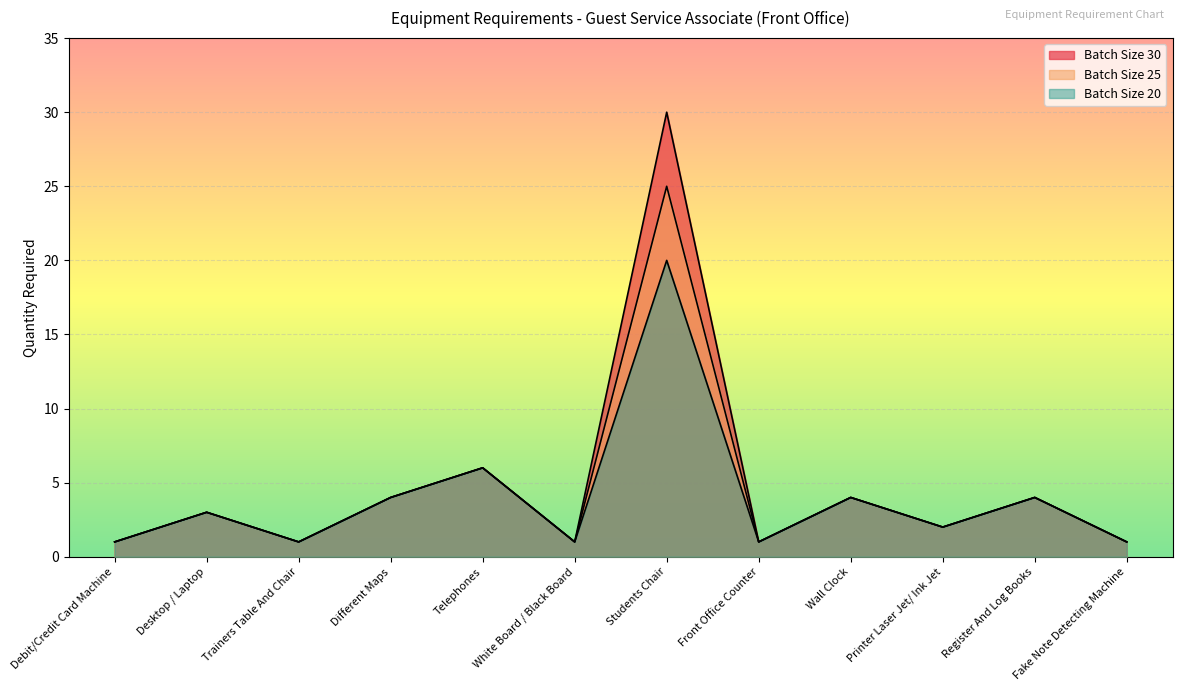

What is the lowest value of the Batch Size 30 series?

1